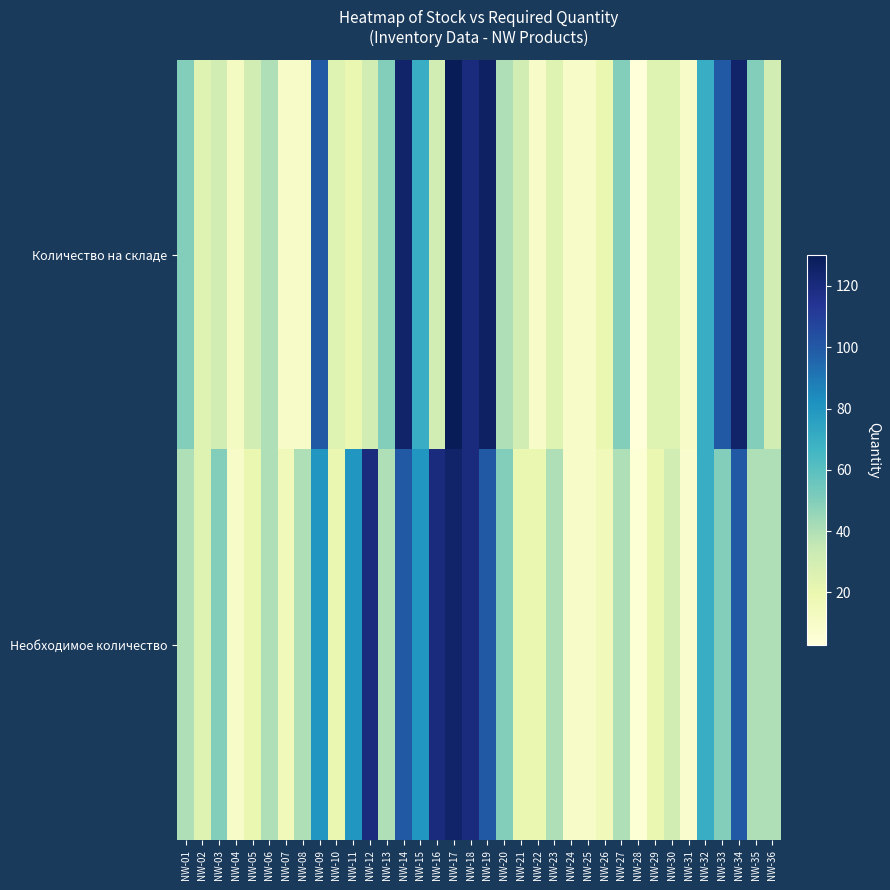

List the series in order of their overall mean, lowest first.

Количество на складе, Необходимое количество